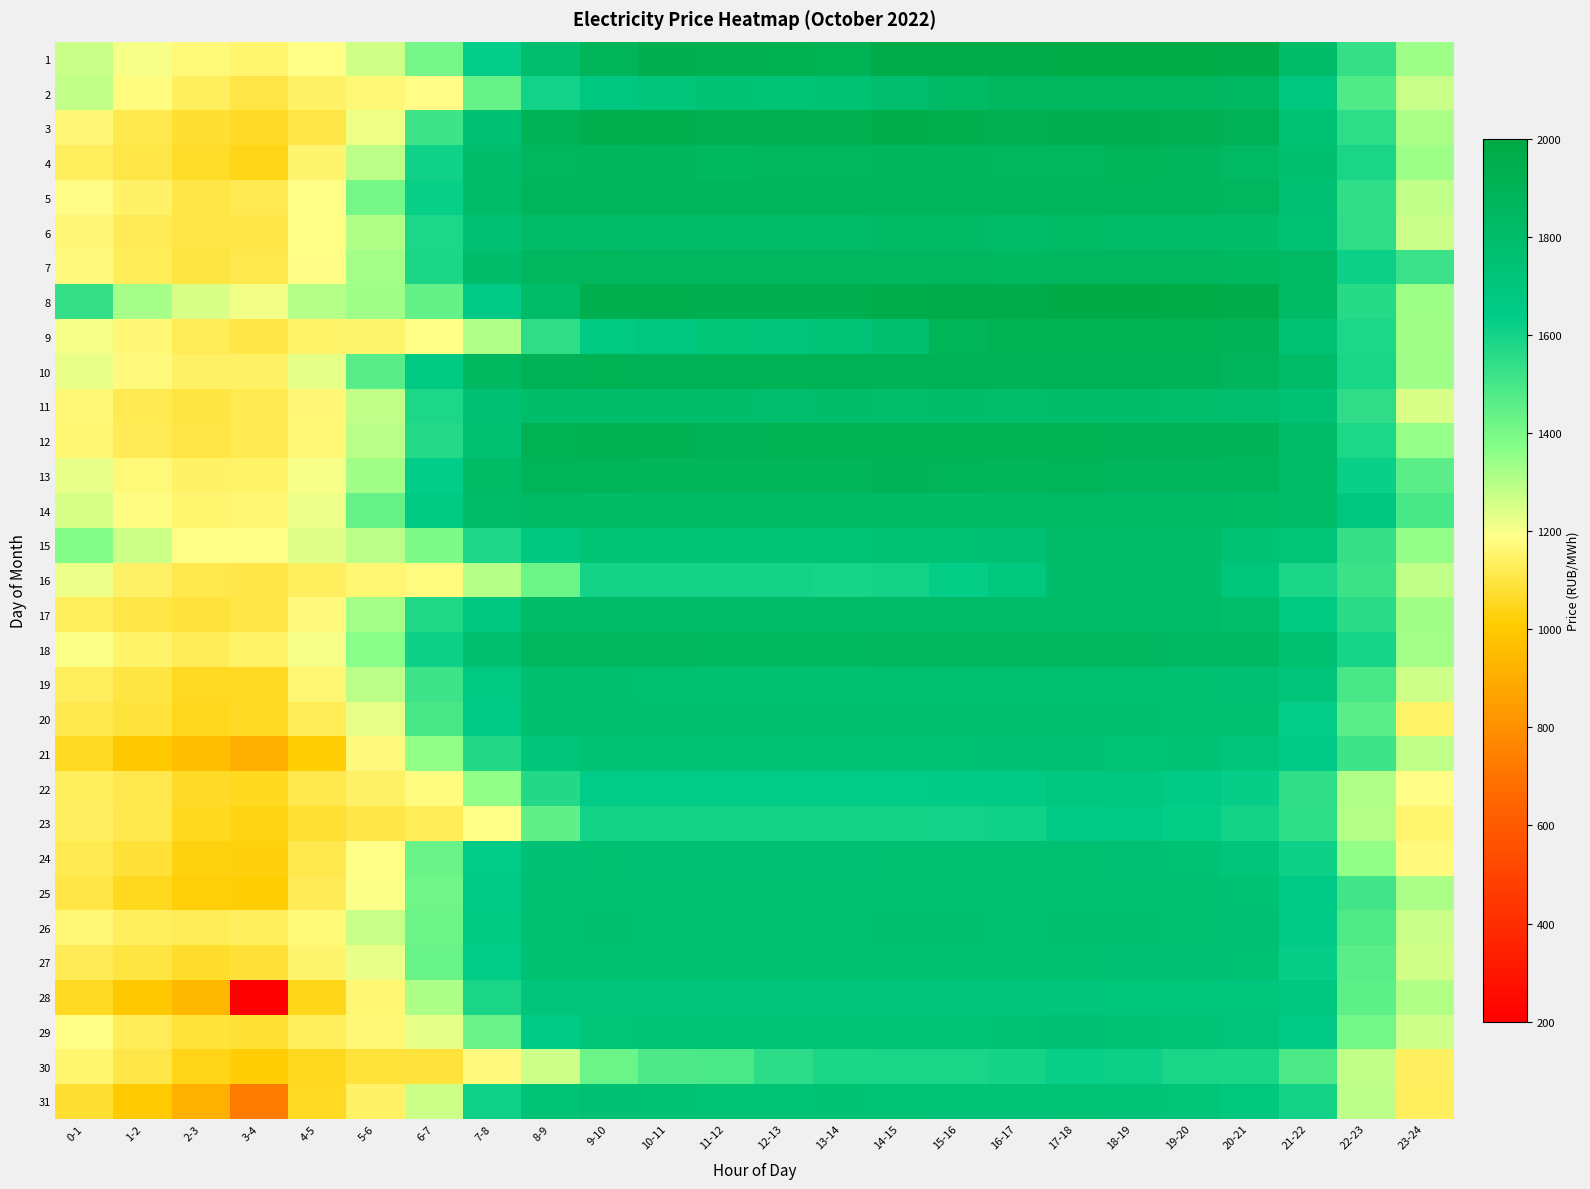

Between 12-13 and 21-22, which is larger?

12-13